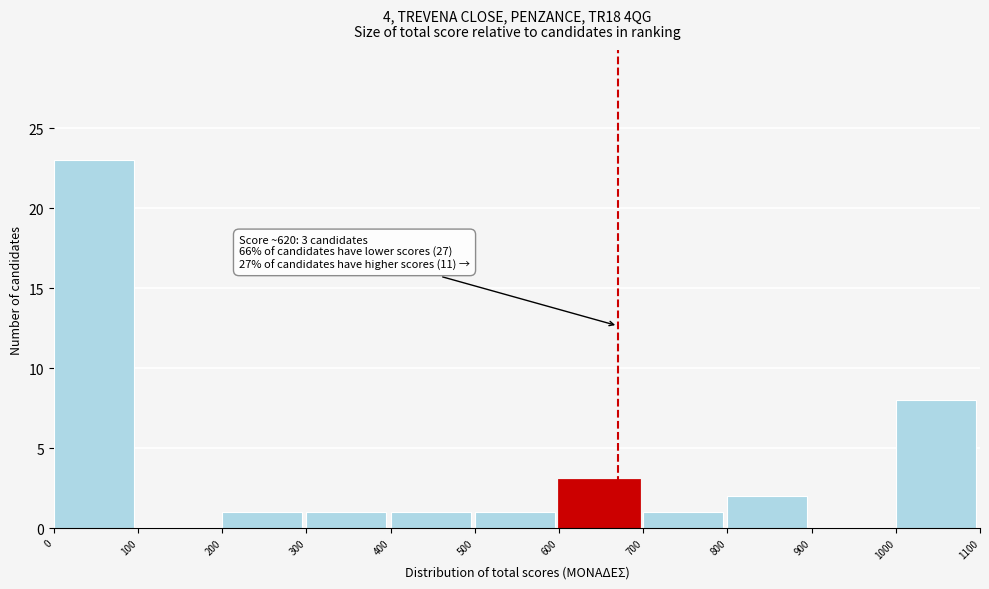

Which range on the x-axis has the tallest bar?

0 to 100